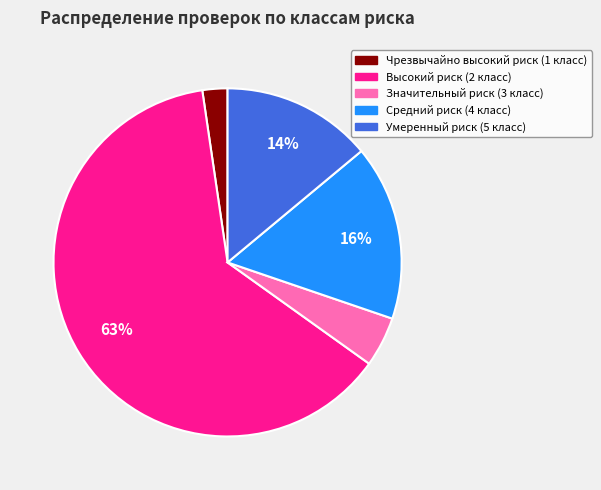

Which has a higher value, Высокий риск (2 класс) or Средний риск (4 класс)?

Высокий риск (2 класс)